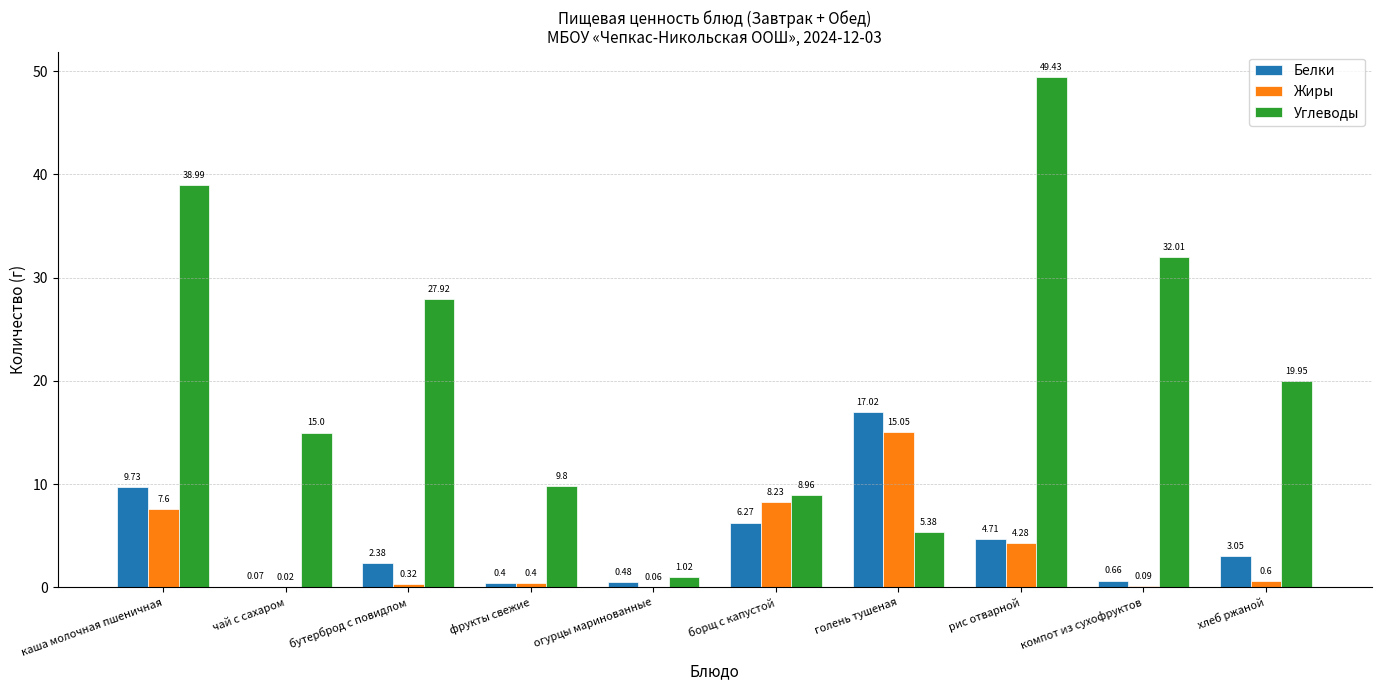

Does the chart contain stacked bars?

No